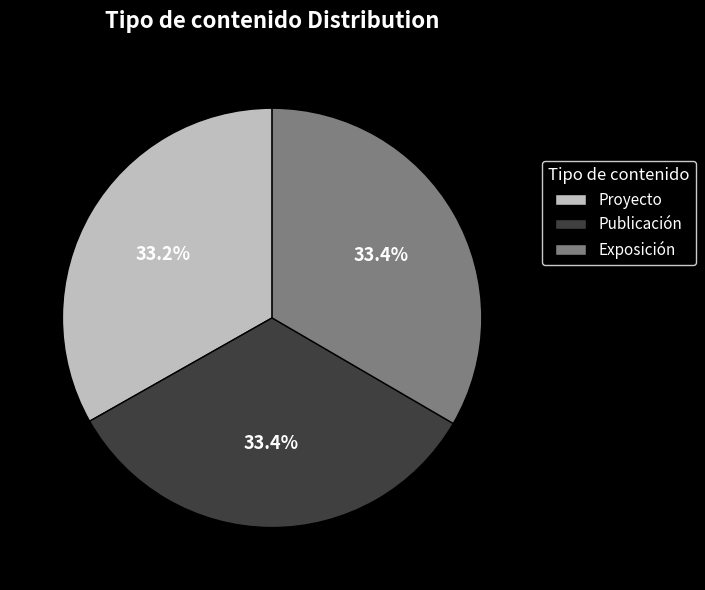

Does any single category account for the majority?

No